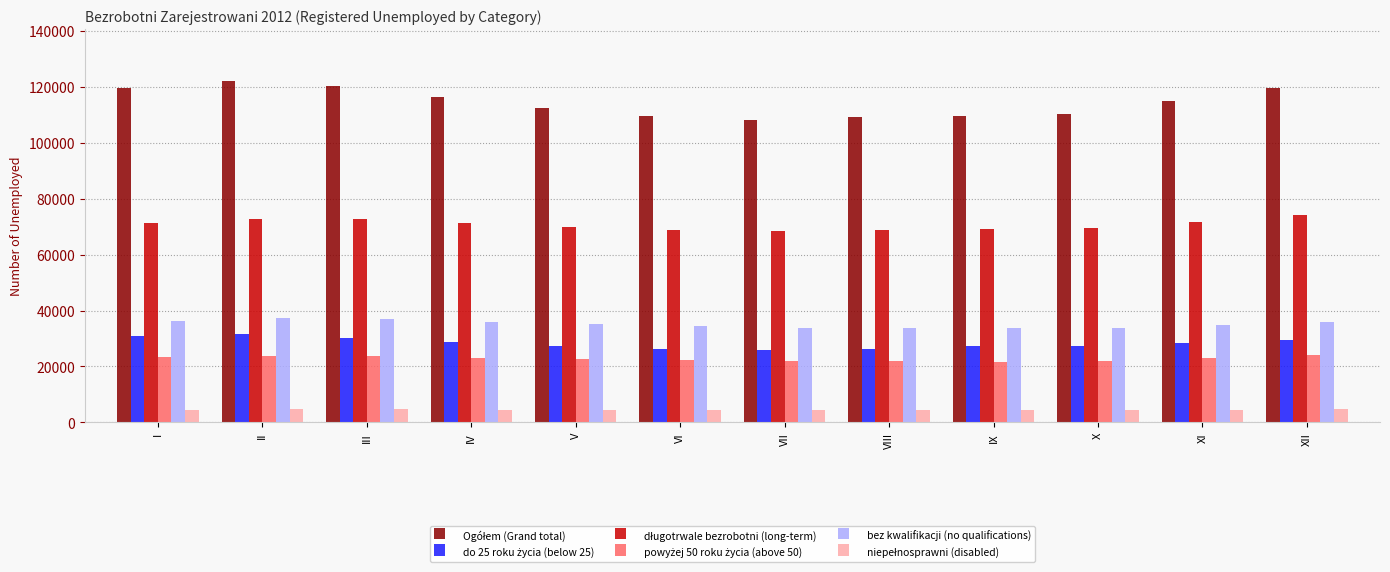

Is it true that bez kwalifikacji (no qualifications) equals 33649 at VII?

True